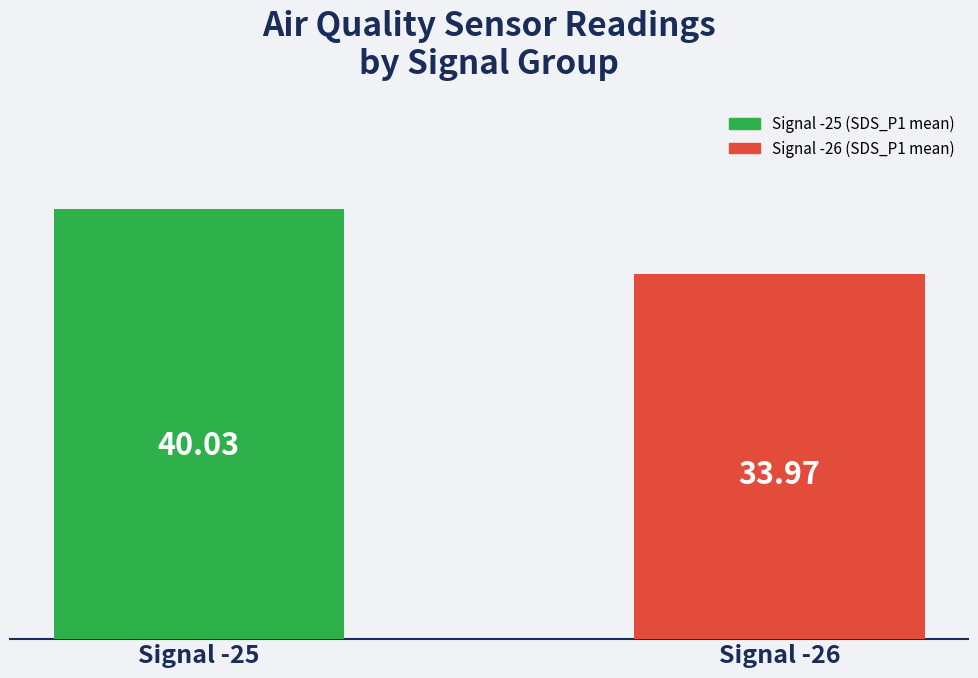

Which category has the highest value across all series?

Signal -25